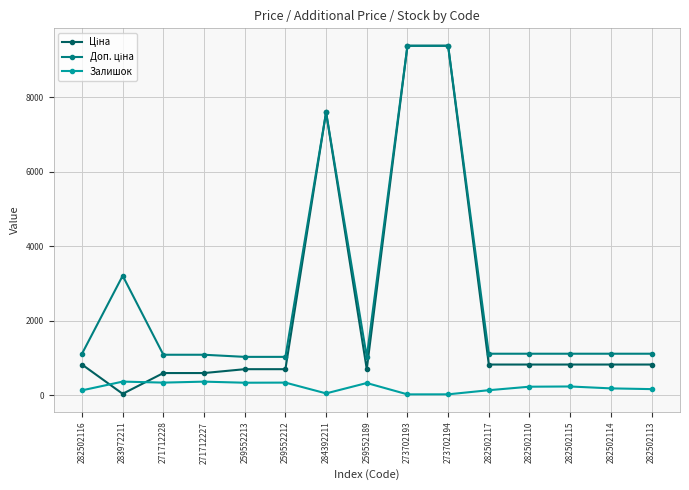

What is the maximum value shown in the chart?

9384.0